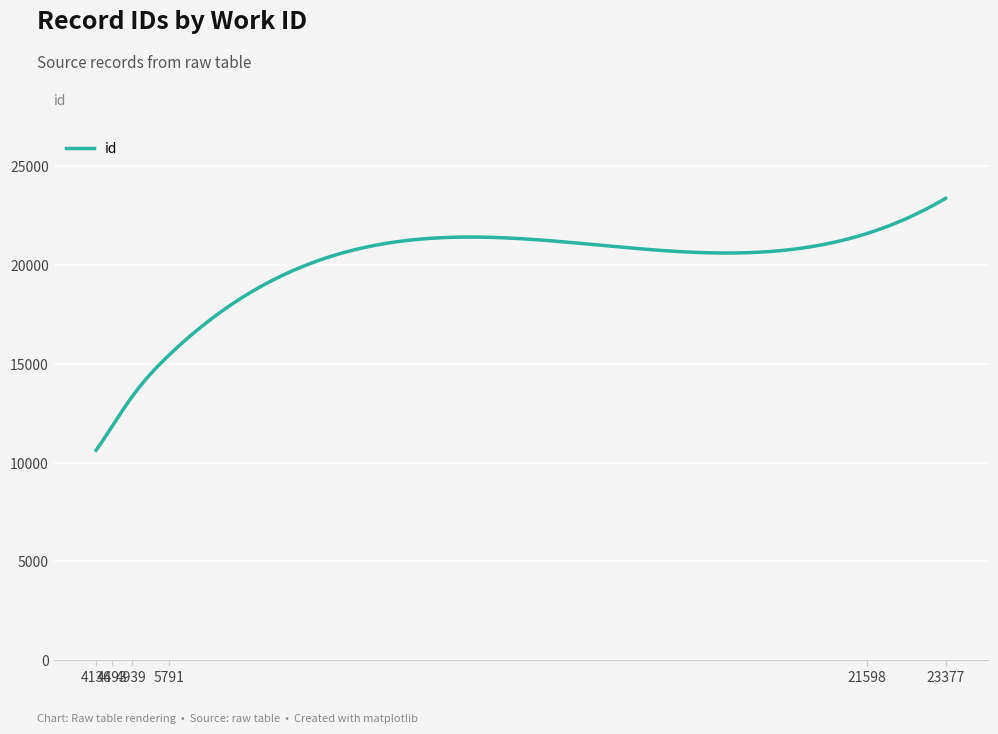

What is the difference between the maximum and minimum values?

12754.0